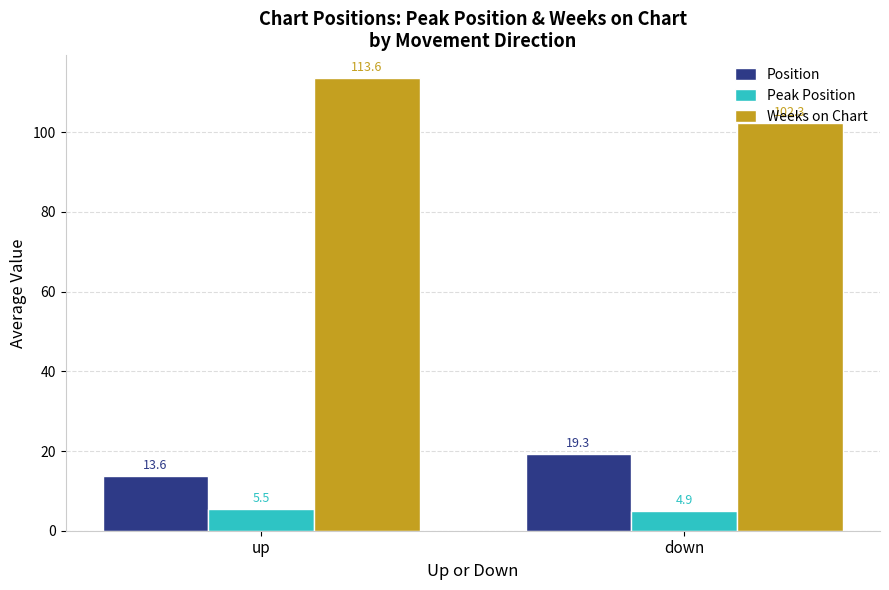

Where does the Weeks on Chart series first go above 113?

up